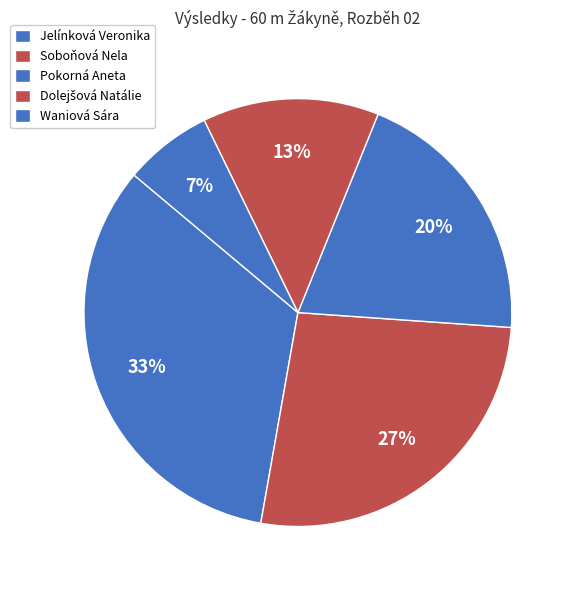

How many segments does this pie chart have?

5